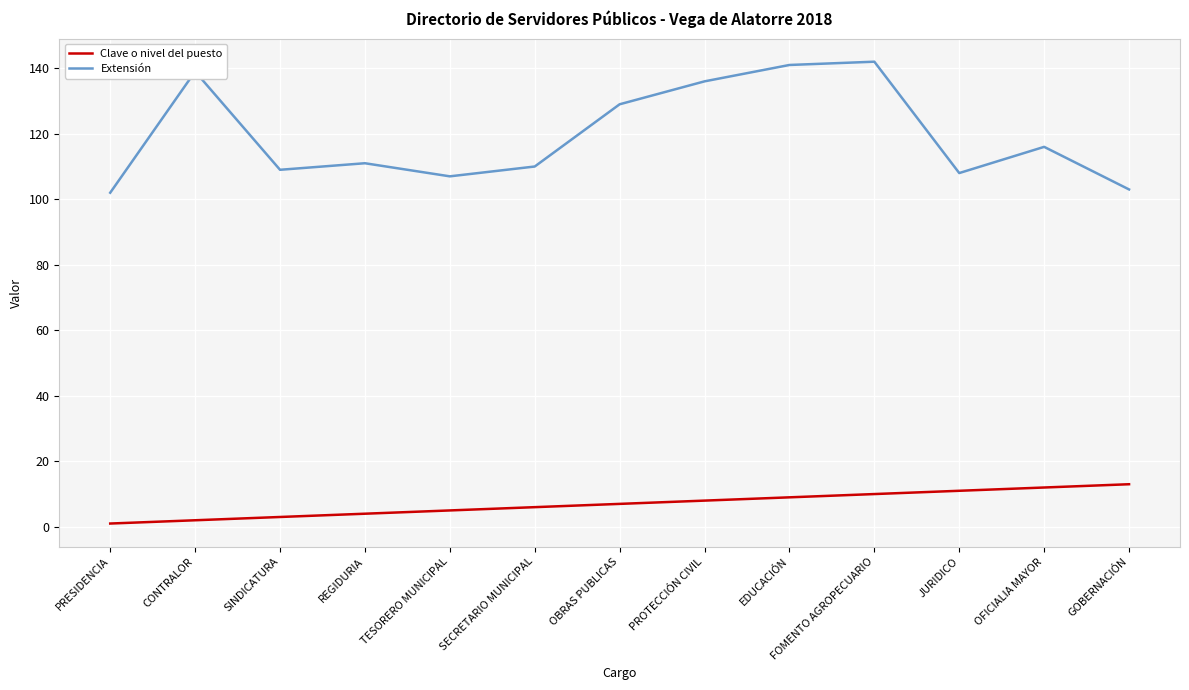

Which series has the largest total across all categories?

Extensión